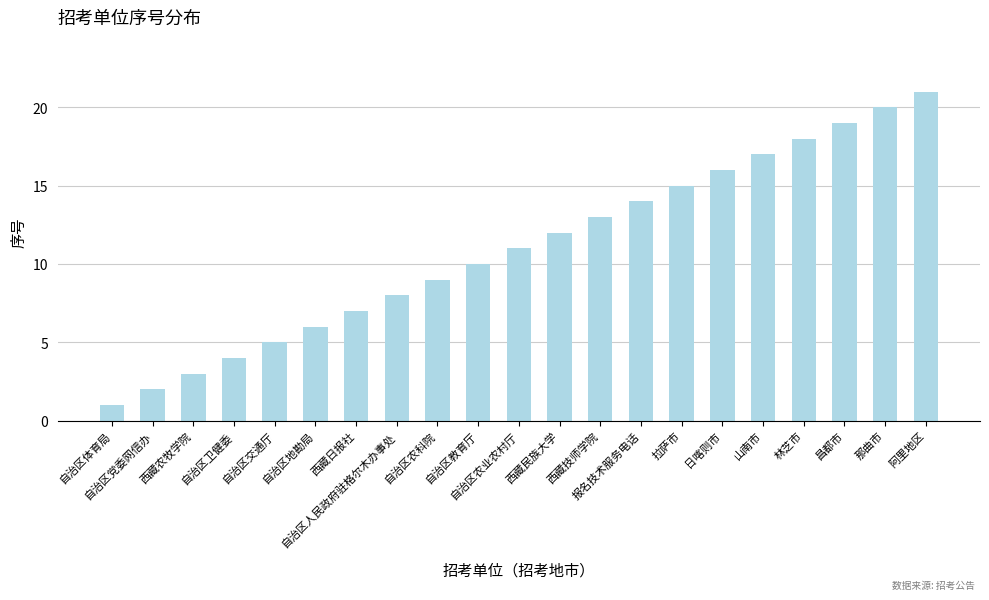

How many data points does each series have?

21